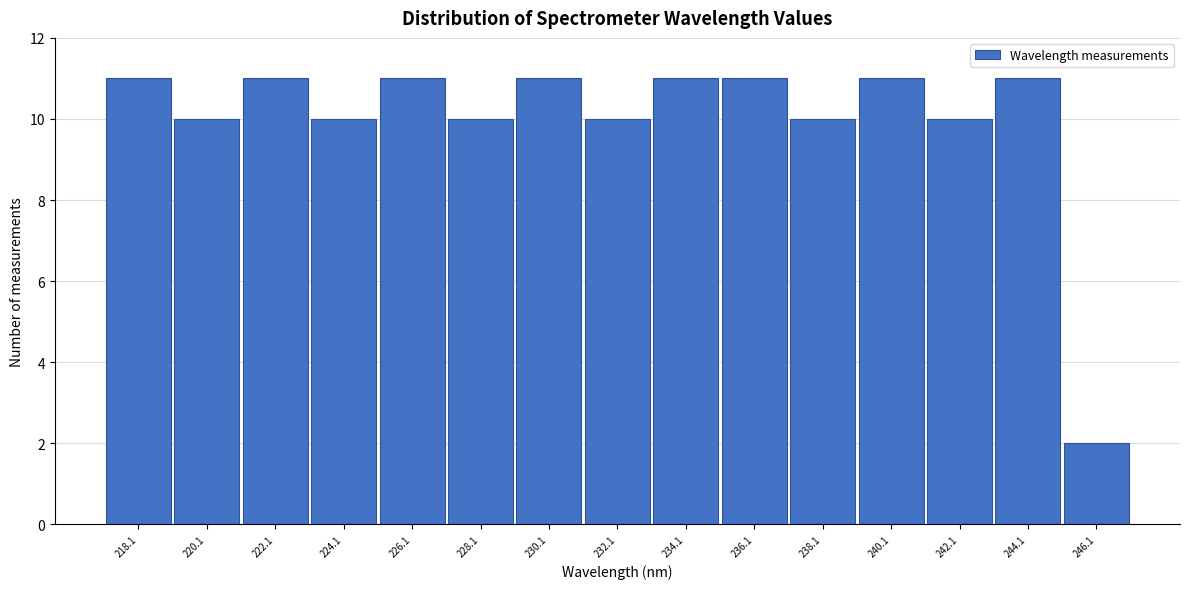

Reading left to right, what are all the values shown in this chart?

11	10	11	10	11	10	11	10	11	11	10	11	10	11	2